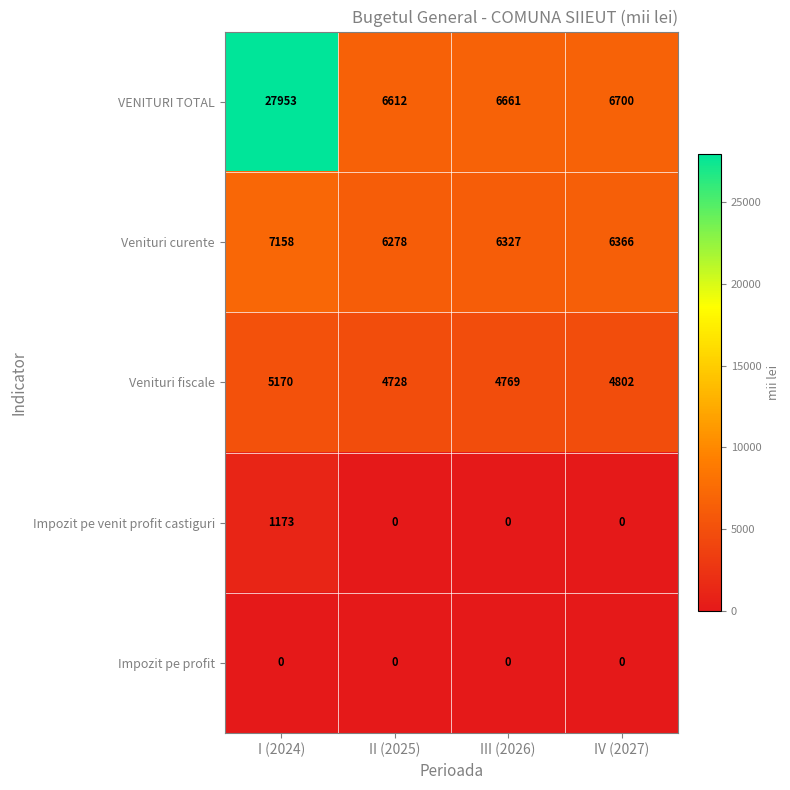

Reading left to right, what are all the values shown in this chart?

VENITURI TOTAL: 27953	6612	6661	6700
Venituri curente: 7158	6278	6327	6366
Venituri fiscale: 5170	4728	4769	4802
Impozit pe venit profit castiguri: 1173	0	0	0
Impozit pe profit: 0	0	0	0